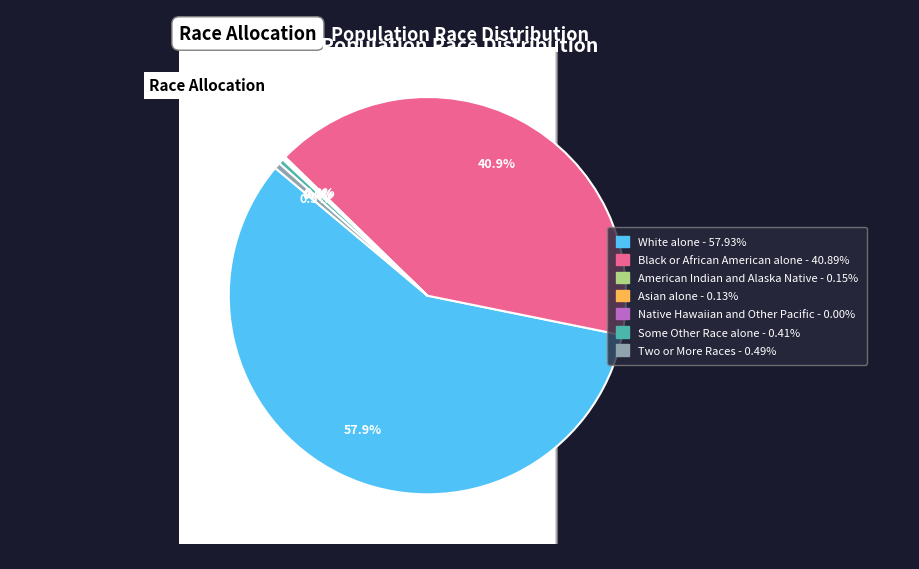

Which slice is the largest?

White alone